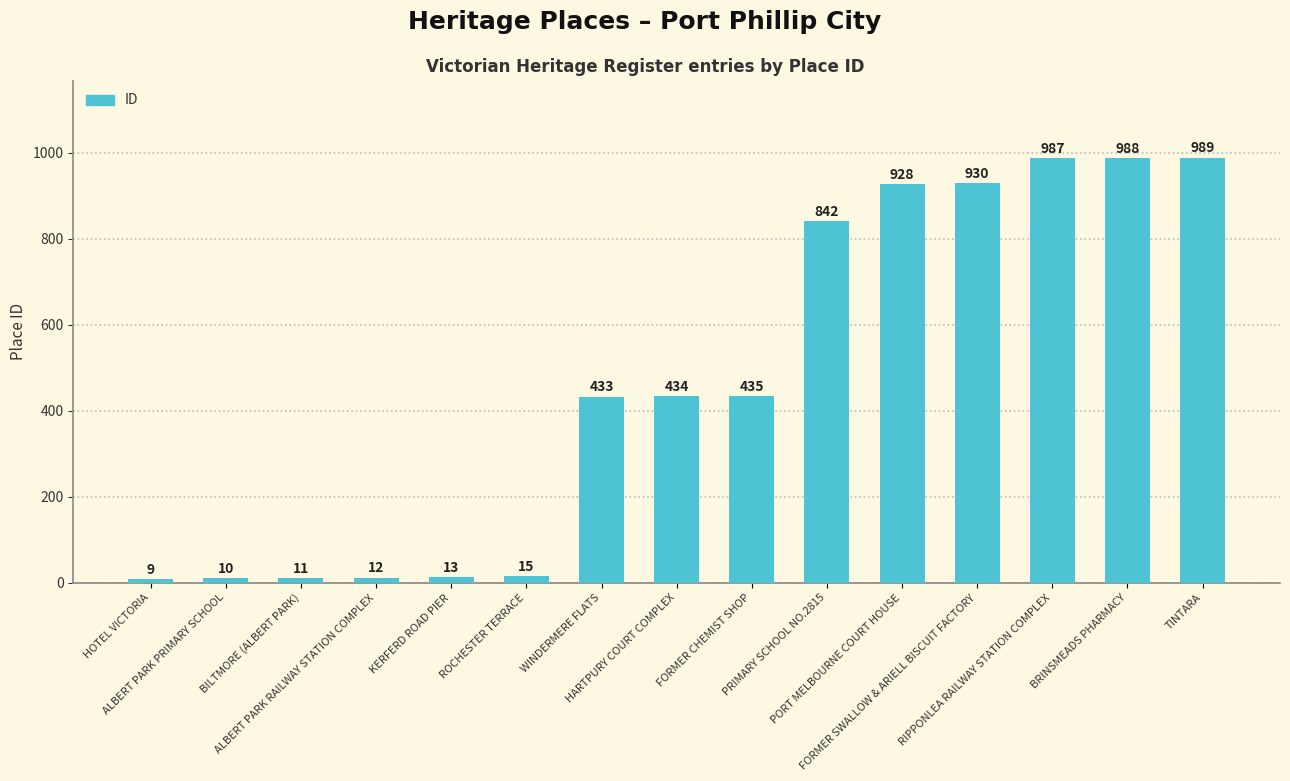

Reading left to right, transcribe all the data shown in this chart.

9	10	11	12	13	15	433	434	435	842	928	930	987	988	989